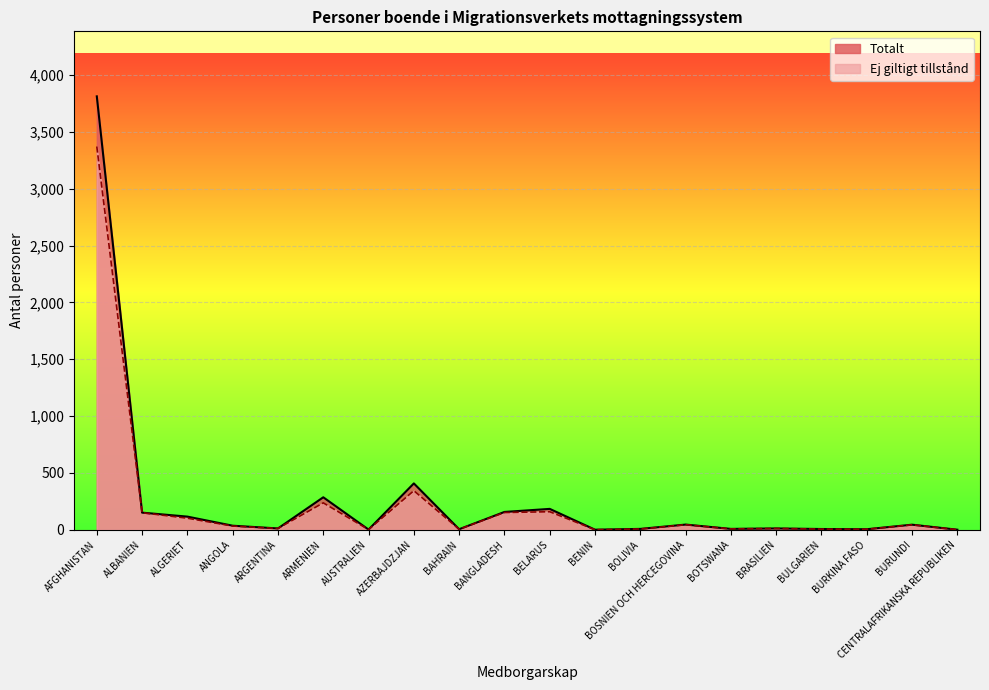

At which category is the sum across all series the highest?

AFGHANISTAN